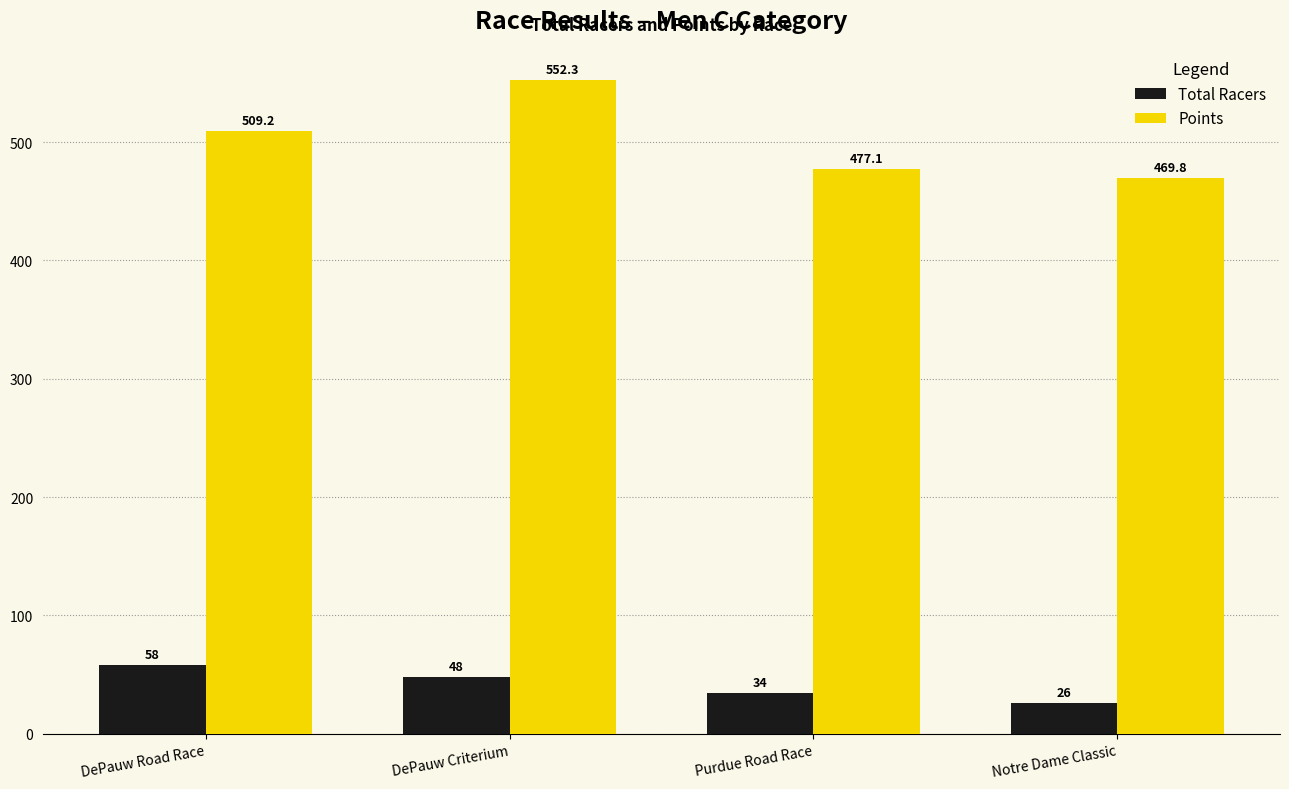

Which series has the largest range (max minus min)?

Points